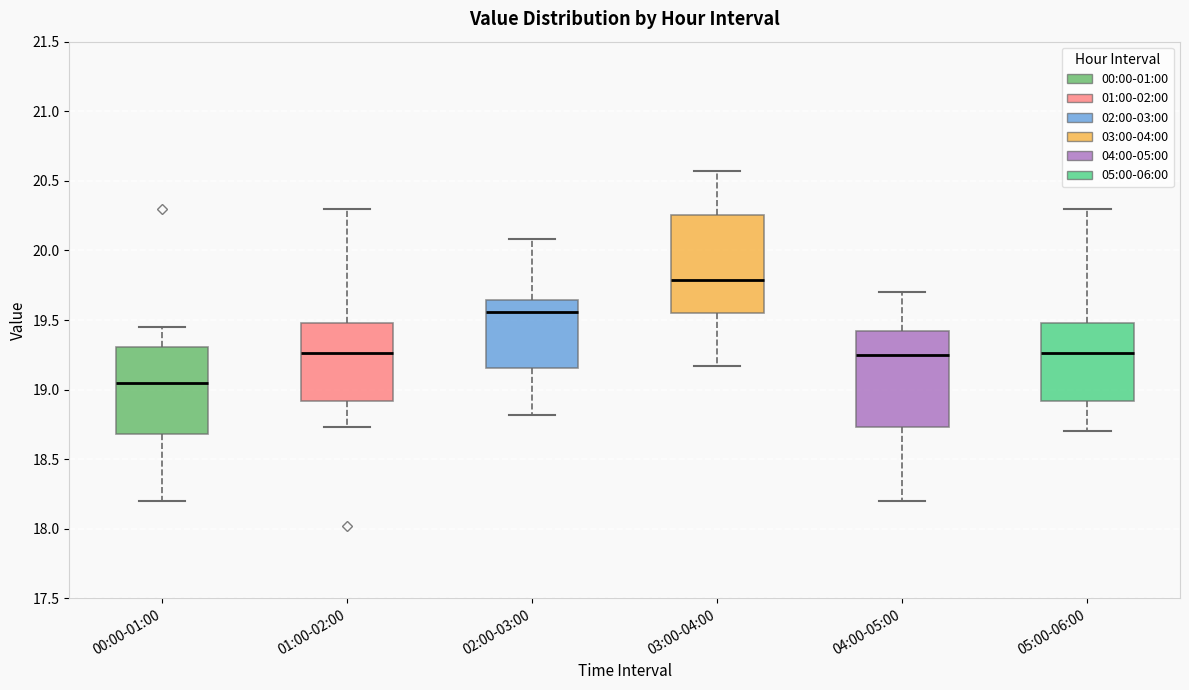

Reading left to right, transcribe this box plot: for each box, give where its median line is, the range the box spans, and where its two whiskers end, as read against the y-axis. The values are not printed on the chart, so give them approximately, as read against the axis.

00:00-01:00: median 19.05, box 18.70 to 19.30, whiskers 18.20 to 19.45
01:00-02:00: median 19.25, box 18.90 to 19.50, whiskers 18.75 to 20.30
02:00-03:00: median 19.55, box 19.15 to 19.65, whiskers 18.80 to 20.10
03:00-04:00: median 19.80, box 19.55 to 20.25, whiskers 19.15 to 20.55
04:00-05:00: median 19.25, box 18.75 to 19.40, whiskers 18.20 to 19.70
05:00-06:00: median 19.25, box 18.90 to 19.50, whiskers 18.70 to 20.30